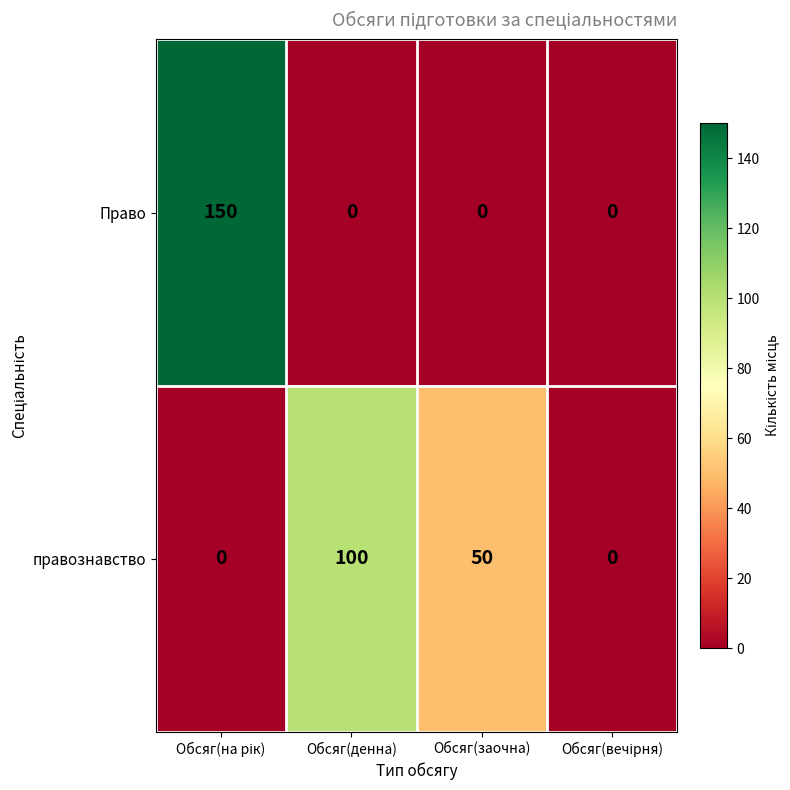

Is it true that правознавство equals 50 at Обсяг(заочна)?

True